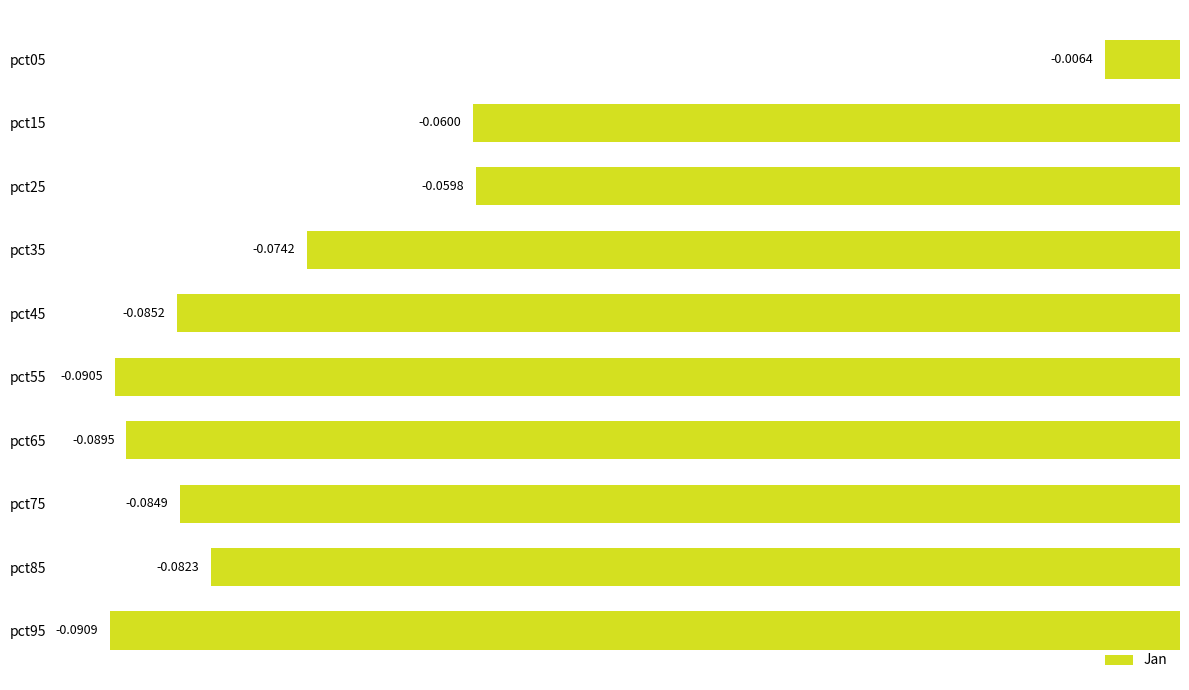

What is the sum of all values?

-0.7